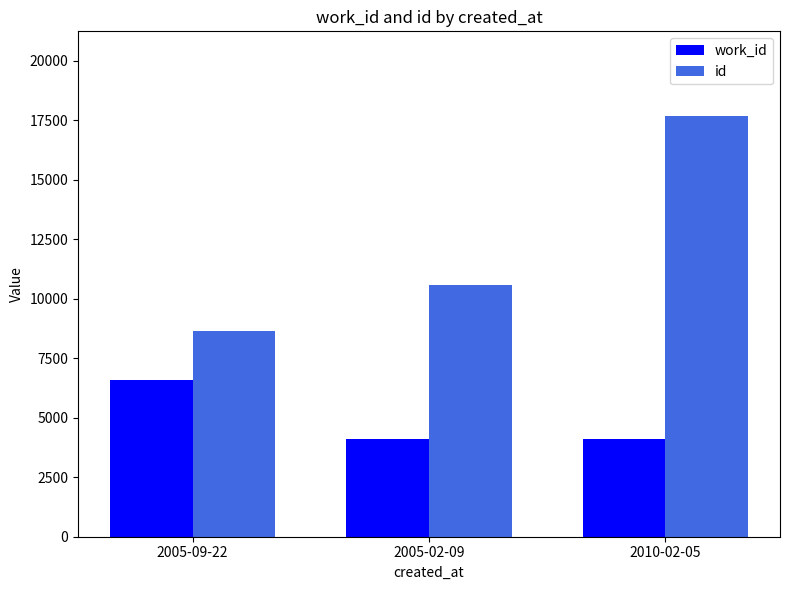

Which series has the largest total across all categories?

id